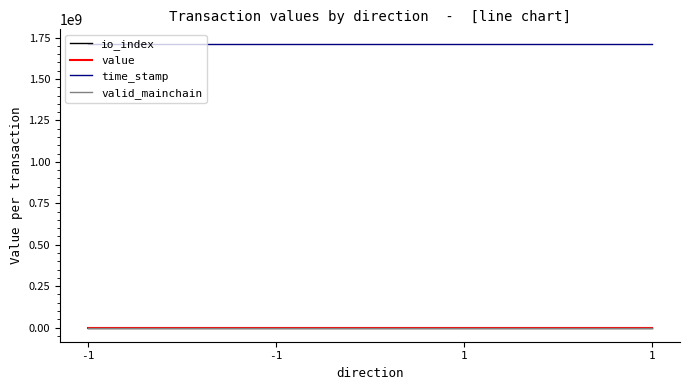

How many categories are shown in the chart?

4